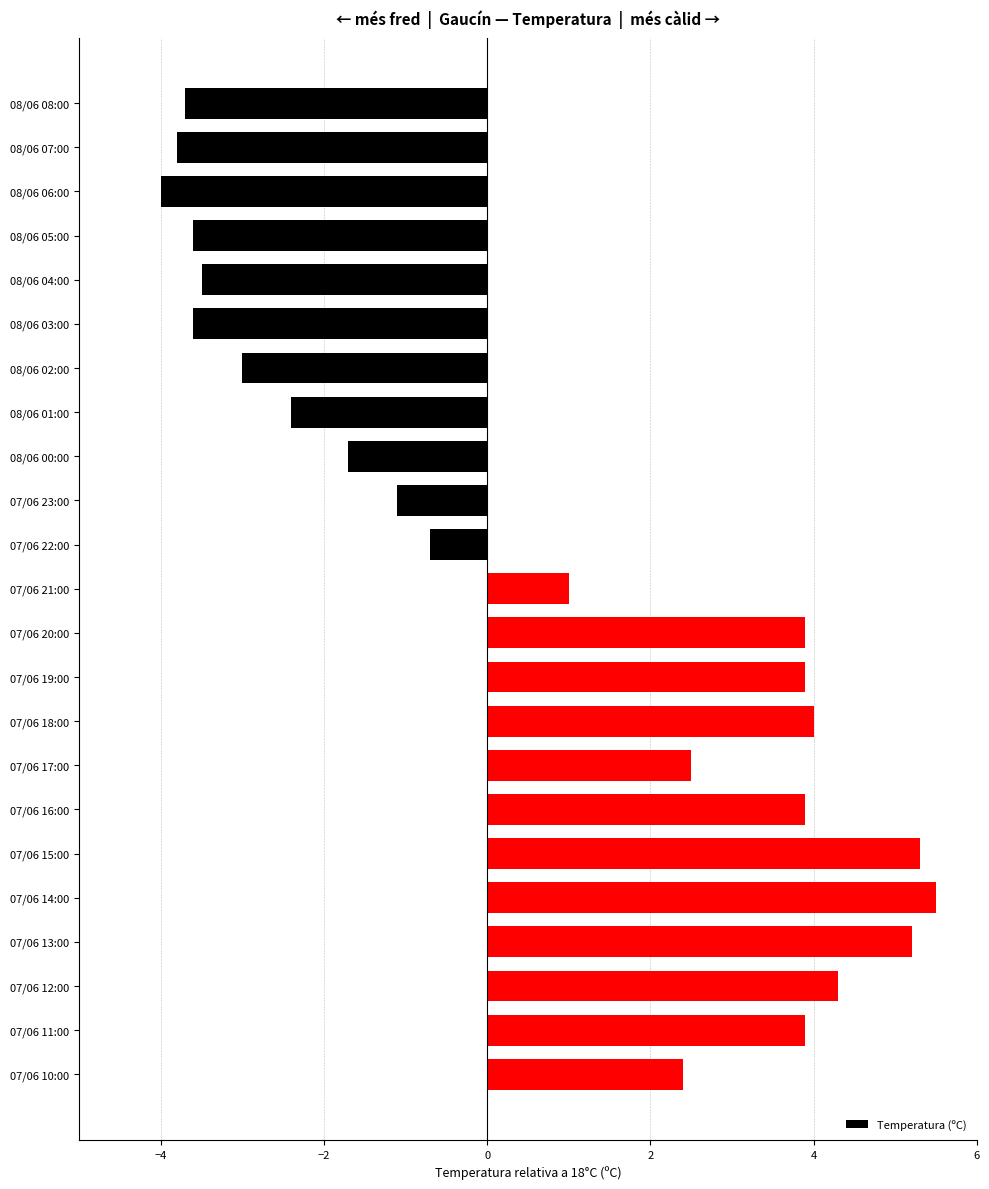

Reading top to bottom, list all the values displayed in this chart.

-3.7	-3.8	-4.0	-3.6	-3.5	-3.6	-3.0	-2.4	-1.7	-1.1	-0.7	1.0	3.9	3.9	4.0	2.5	3.9	5.3	5.5	5.2	4.3	3.9	2.4